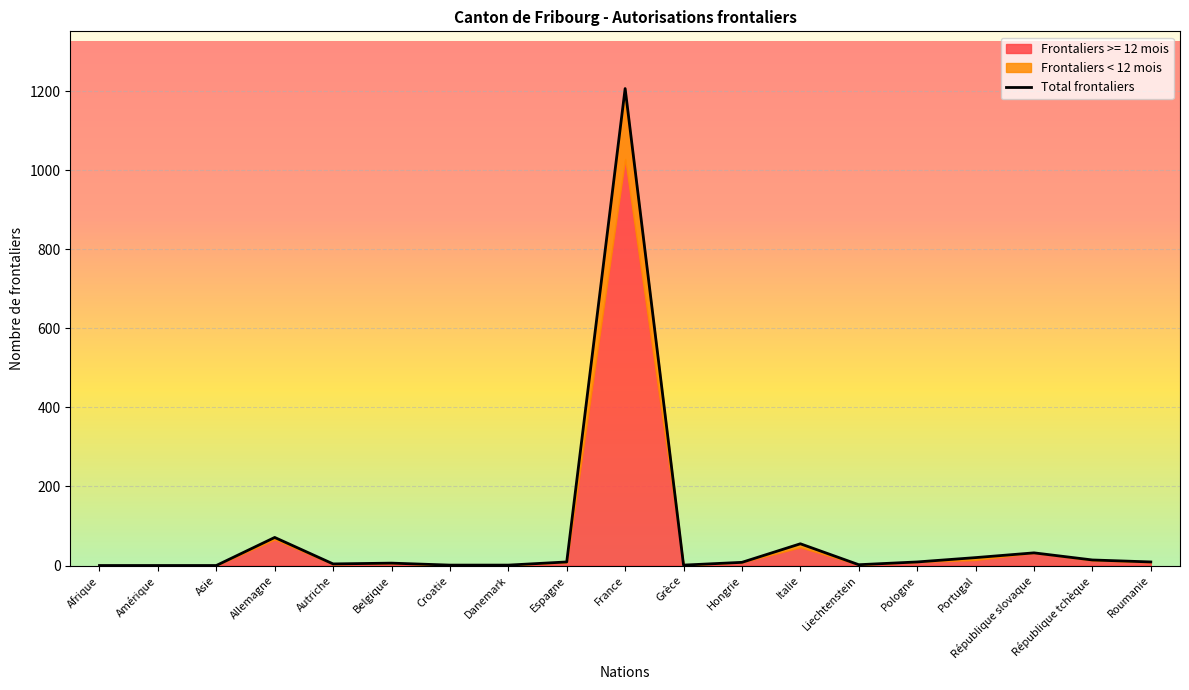

Reading right to left, list all the values displayed in this chart.

Roumanie=9	République tchèque=14	République slovaque=32	Portugal=20	Pologne=9	Liechtenstein=2	Italie=55	Hongrie=8	Grèce=1	France=1207	Espagne=9	Danemark=1	Croatie=1	Belgique=6	Autriche=4	Allemagne=71	Asie=0	Amérique=0	Afrique=0